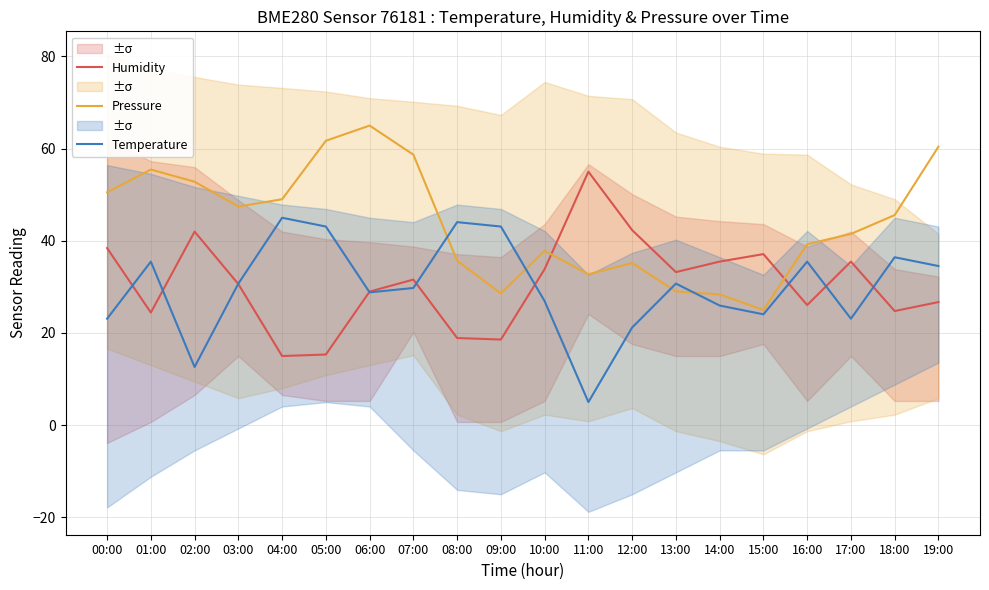

Rank the categories by Humidity value from lowest to highest.

04:00, 05:00, 09:00, 08:00, 01:00, 18:00, 16:00, 19:00, 06:00, 03:00, 07:00, 13:00, 10:00, 14:00, 17:00, 15:00, 00:00, 02:00, 12:00, 11:00